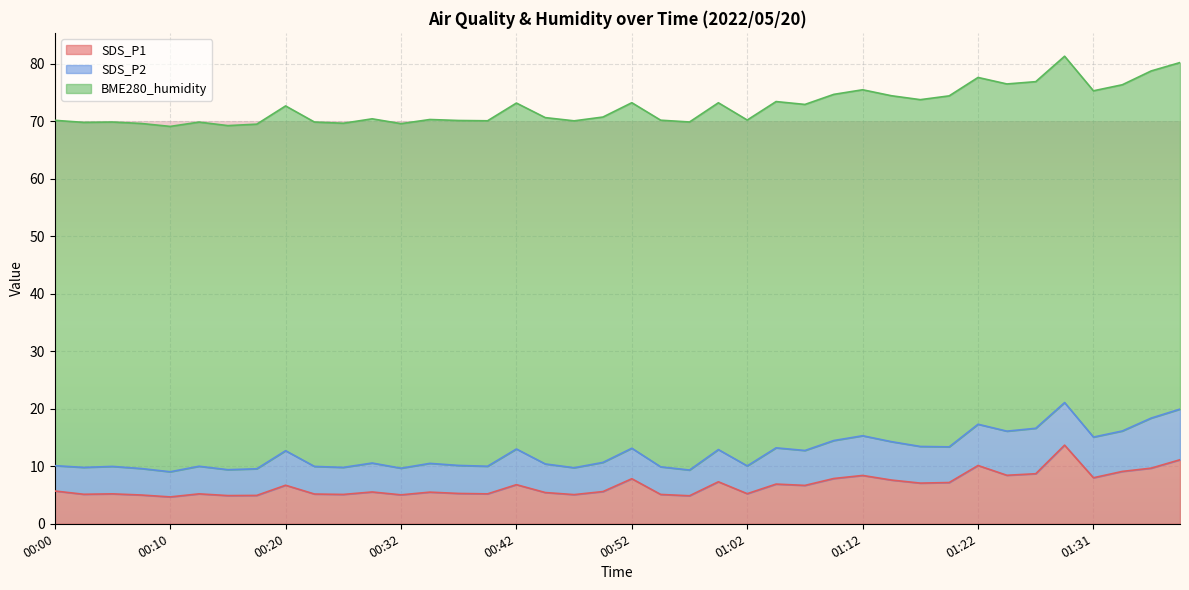

Between 00:00 and 01:07, which series saw the biggest shift?

SDS_P2